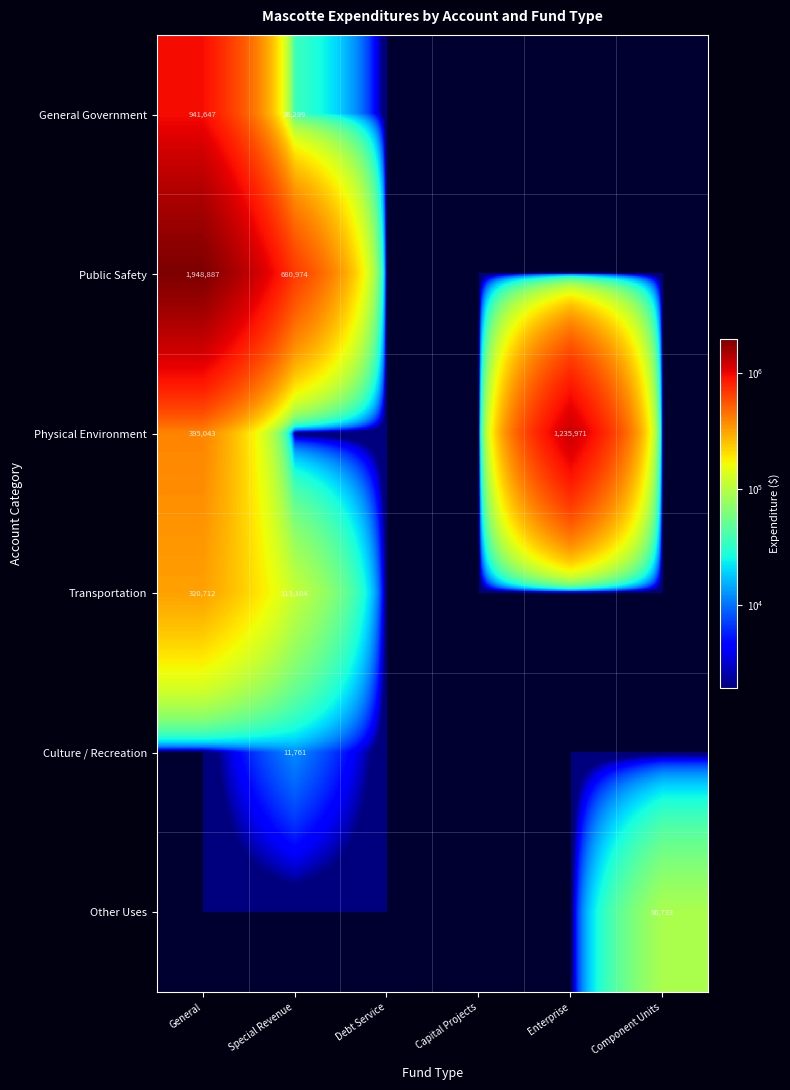

At Capital Projects, list the series in order from smallest to largest.

General Government, Public Safety, Physical Environment, Transportation, Culture / Recreation, Other Uses